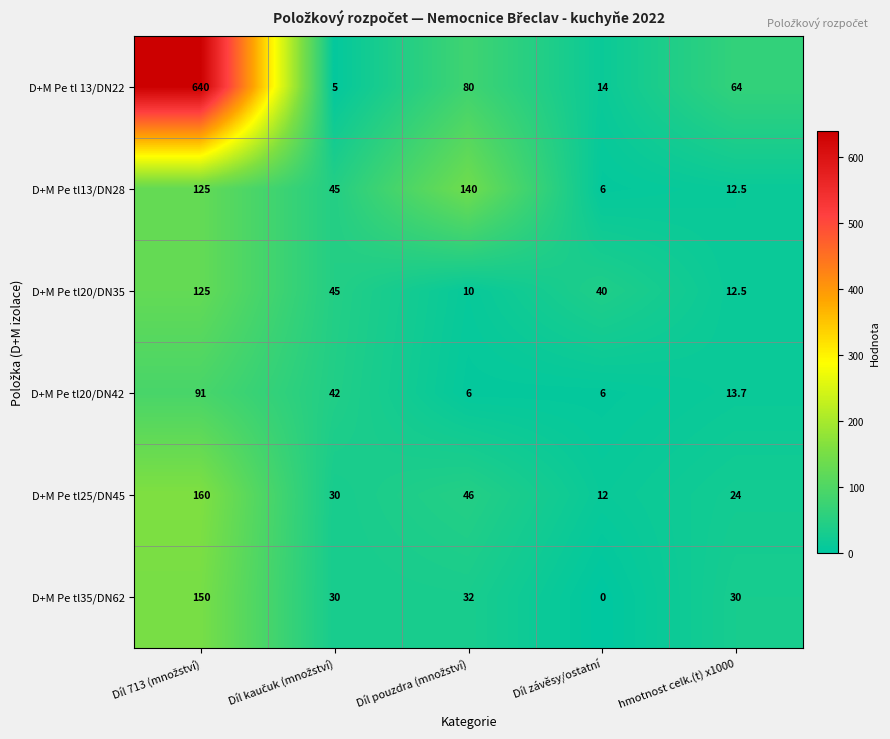

True or false: D+M Pe tl25/DN45 has a value of 6.0 at Díl závěsy/ostatní.

False